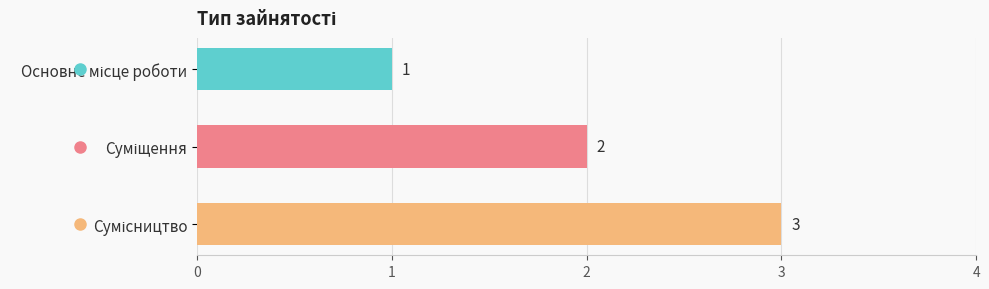

What is the greatest value displayed?

3